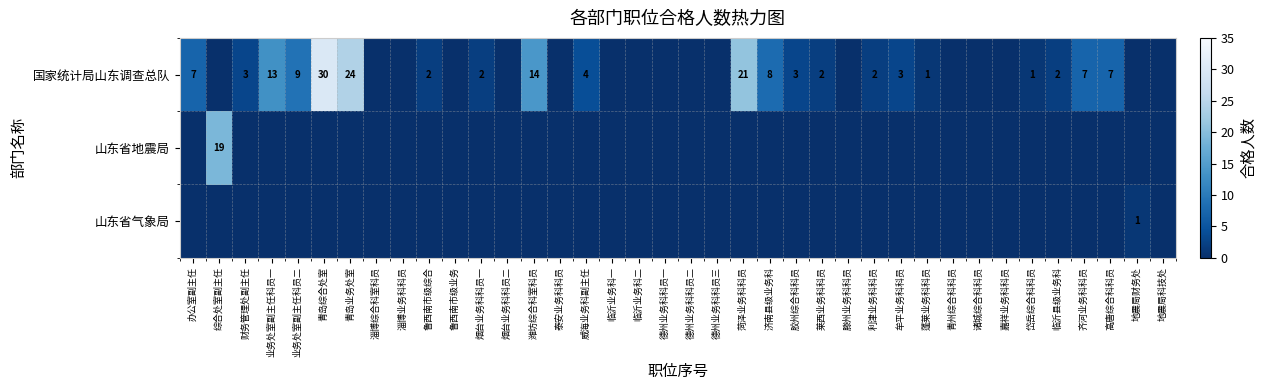

Which has a higher value, 鲁西南市级综合 or 诸城综合科科员?

鲁西南市级综合